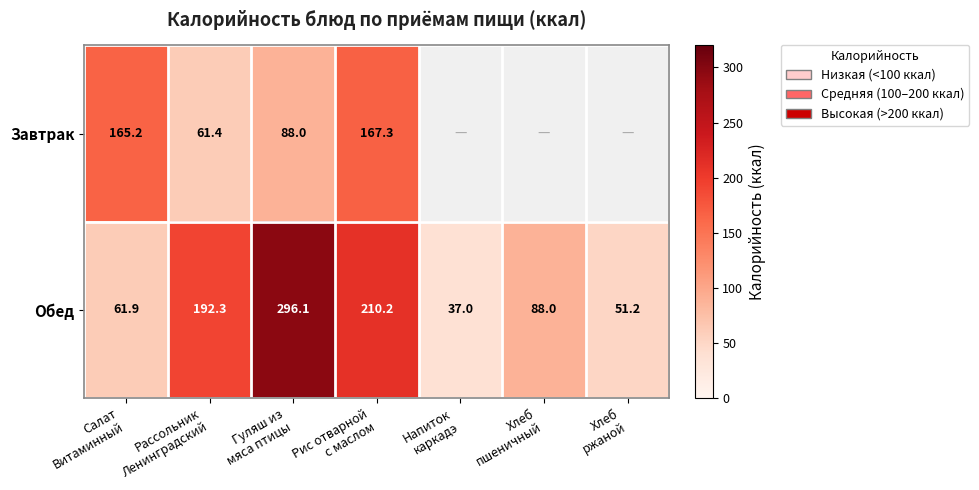

What is the total value across all series at Рис отварной
с маслом?

377.5